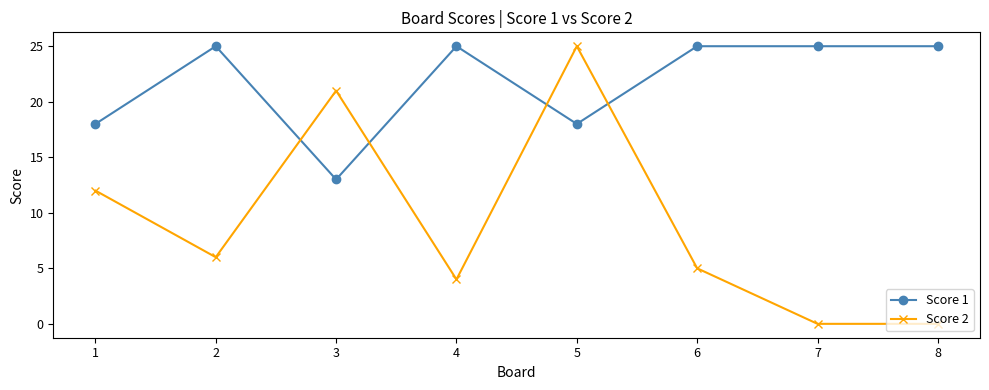

What is the maximum value for Score 1?

25